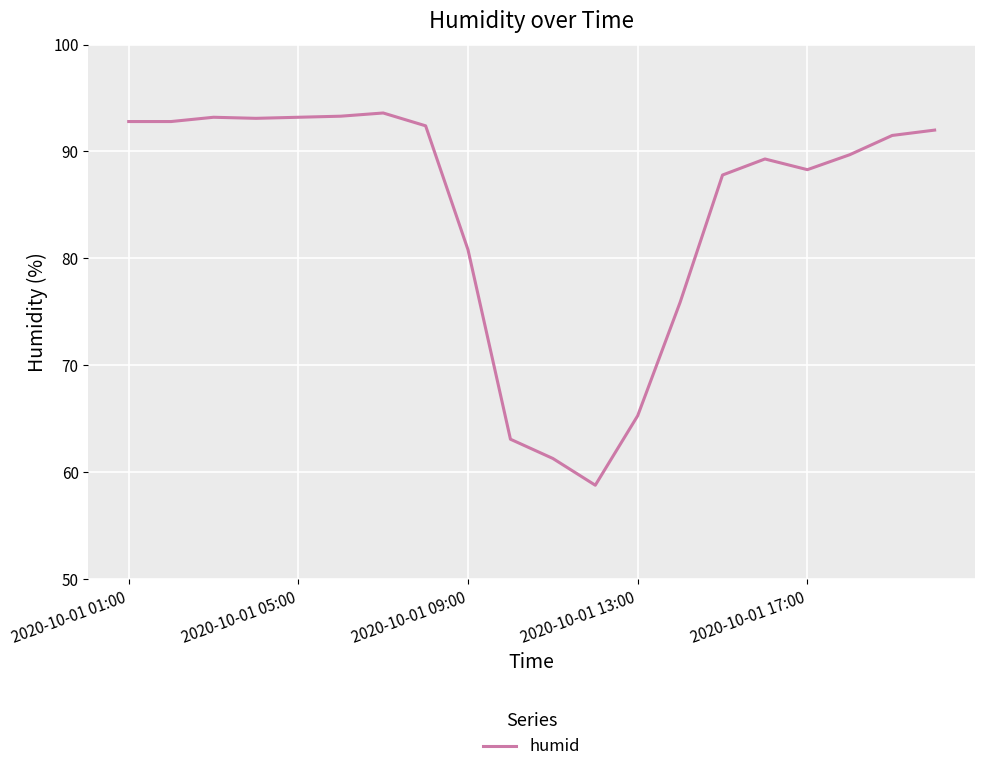

What is the minimum value shown in the chart?

58.8